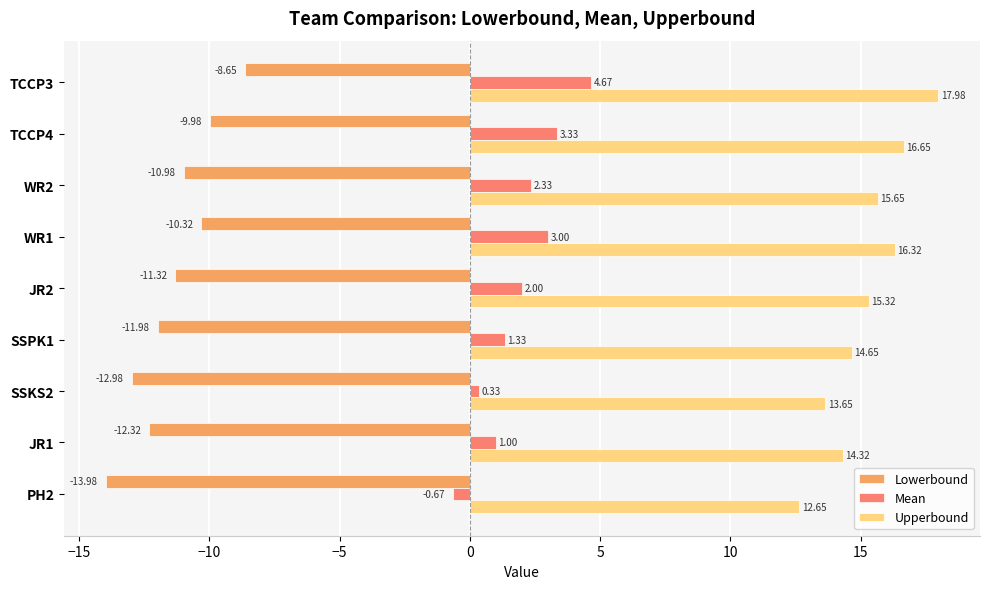

How many distinct data groups are displayed?

3